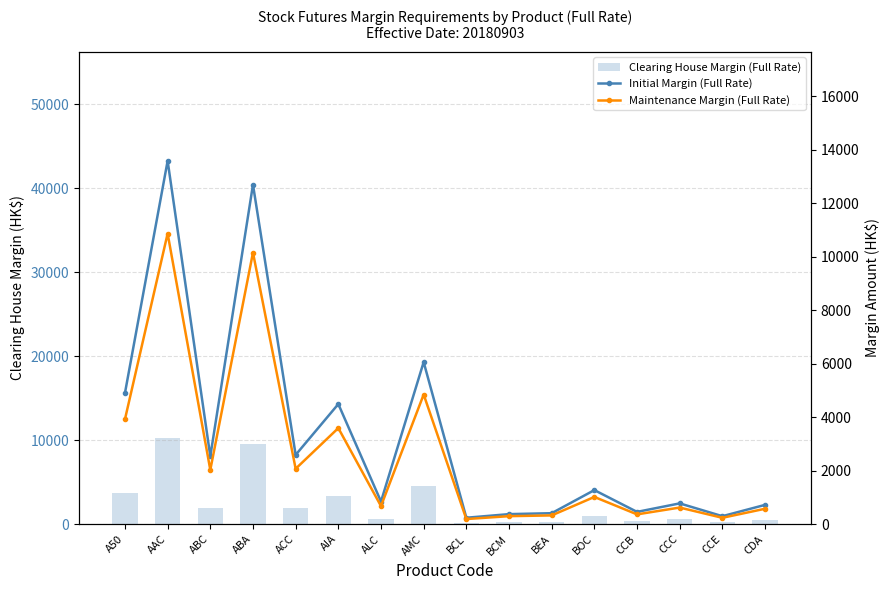

Reading right to left, extract all data points from this chart.

Clearing House Margin (Full Rate): CDA=544	CCE=226	CCC=586	CCB=347	BOC=960	BEA=310	BCM=284	BCL=182	AMC=4560	ALC=638	AIA=3380	ACC=1950	ABA=9550	ABC=1910	AAC=10220	A50=3690
Initial Margin (Full Rate): CDA=723	CCE=300	CCC=779	CCB=461	BOC=1276	BEA=412	BCM=377	BCL=242	AMC=6064	ALC=848	AIA=4495	ACC=2593	ABA=12701	ABC=2540	AAC=13592	A50=4907
Maintenance Margin (Full Rate): CDA=578	CCE=240	CCC=623	CCB=368	BOC=1020	BEA=329	BCM=301	BCL=193	AMC=4851	ALC=678	AIA=3596	ACC=2074	ABA=10160	ABC=2032	AAC=10873	A50=3925